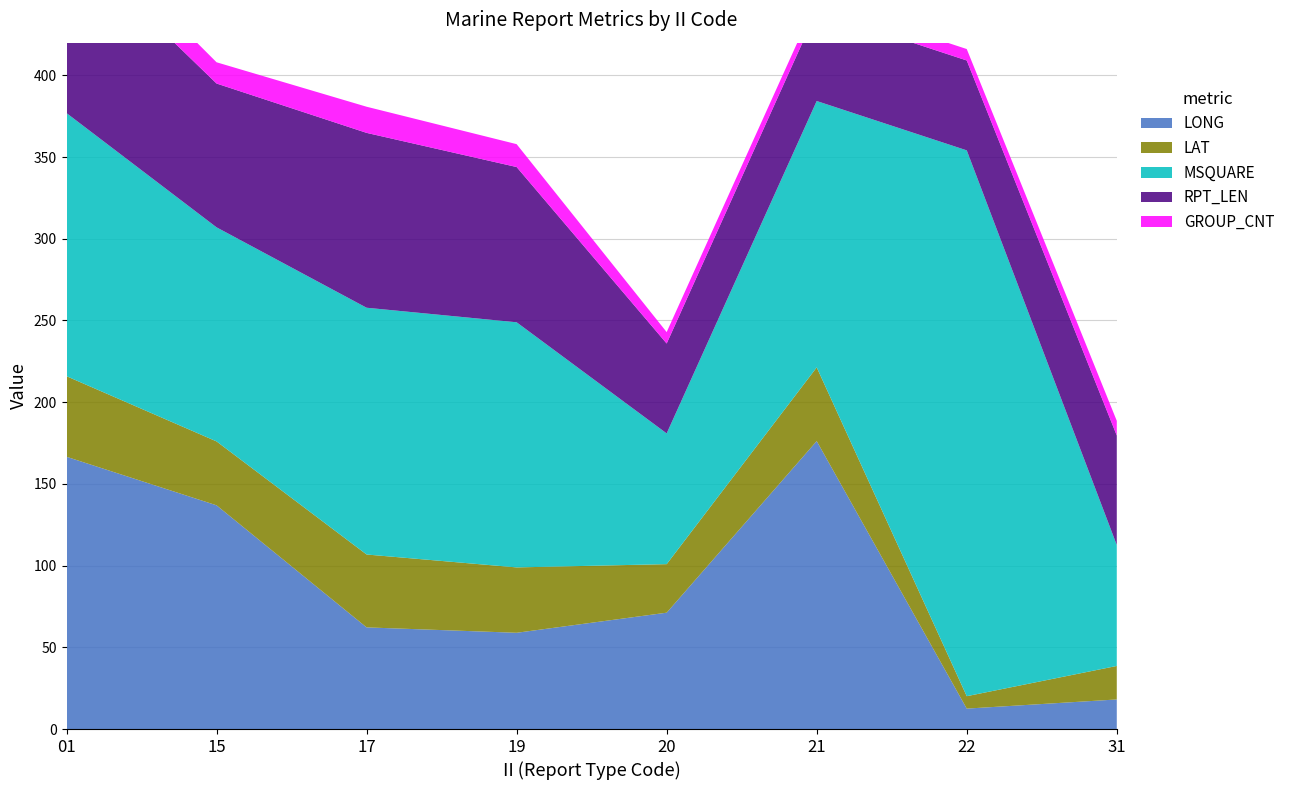

Reading left to right, extract all data points from this chart.

LONG: 166.6	136.9	62.2	58.9	71.2	176.2	12.5	18.1
LAT: 49.3	39.1	44.6	40.0	29.7	45.1	7.6	20.5
MSQUARE: 161.0	131.0	151.0	150.0	80.0	163.0	334.0	74.0
RPT_LEN: 107.0	88.0	107.0	95.0	55.0	55.0	55.0	67.0
GROUP_CNT: 16.0	13.0	16.0	14.0	7.0	7.0	7.0	9.0